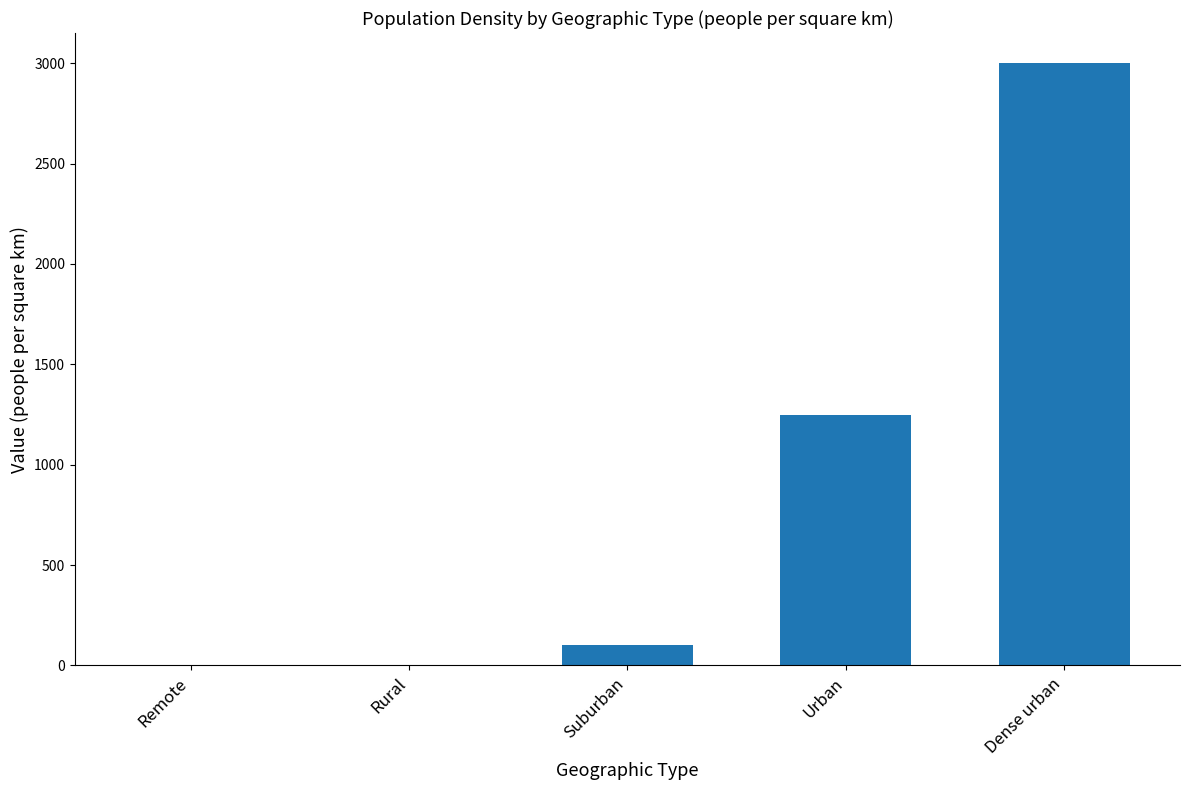

Between Urban and Rural, which is larger?

Urban